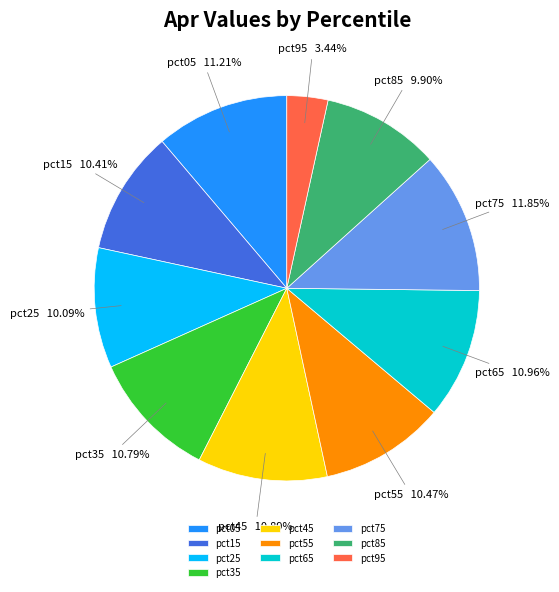

Does any single category account for the majority?

No